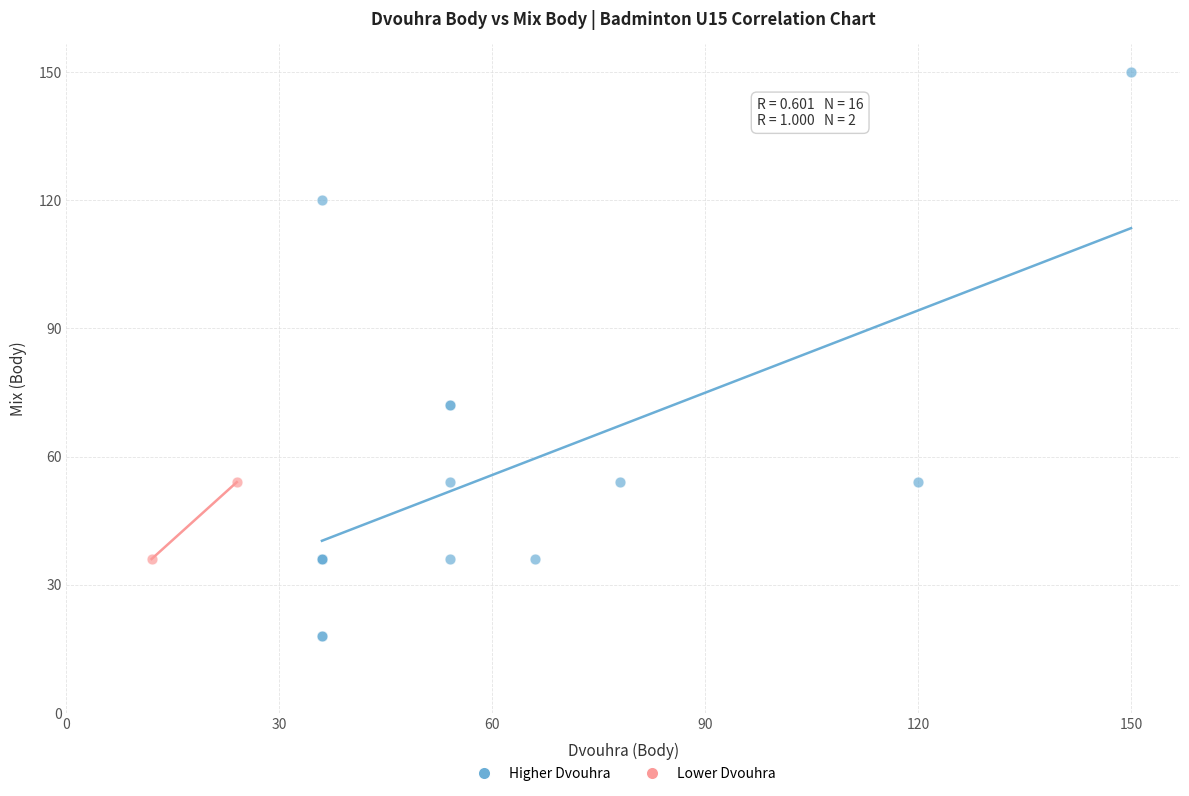

What are all the series names shown in the legend?

Higher Dvouhra, Lower Dvouhra